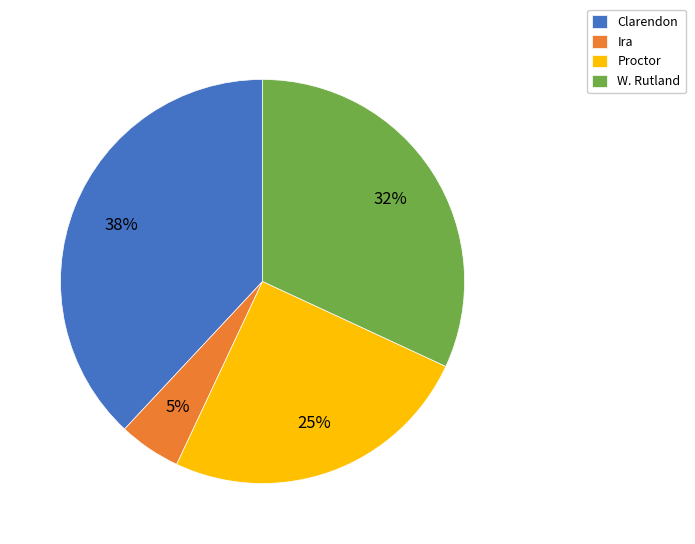

Which slice is the largest?

Clarendon